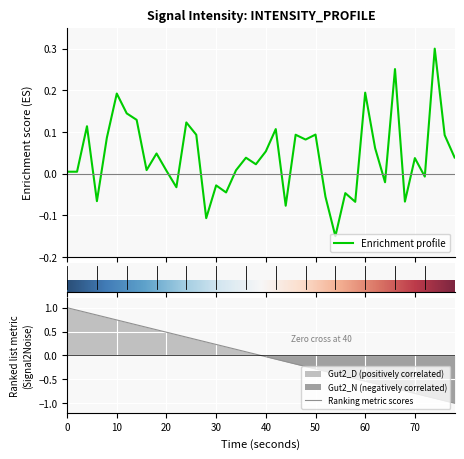

What is the highest value of the Ranking metric scores series?

1.0